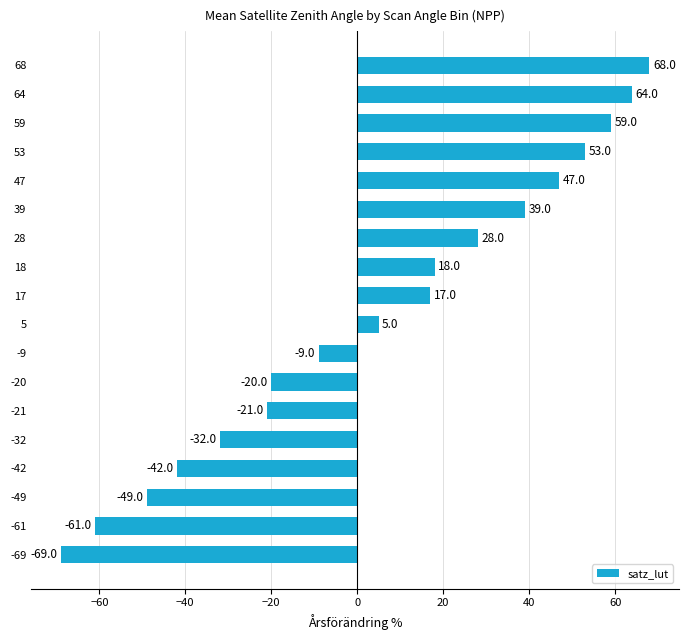

Reading top to bottom, list all the values displayed in this chart.

68=68	64=64	59=59	53=53	47=47	39=39	28=28	18=18	17=17	5=5	-9=-9	-20=-20	-21=-21	-32=-32	-42=-42	-49=-49	-61=-61	-69=-69